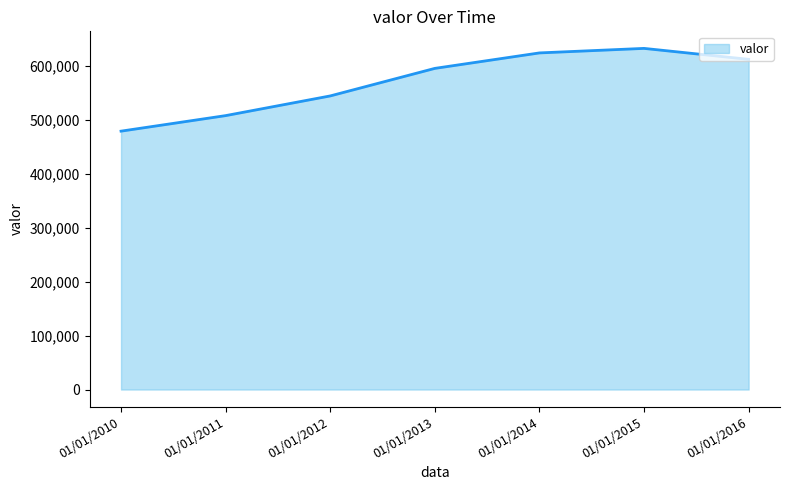

At which category does the chart reach its peak across all series?

01/01/2015